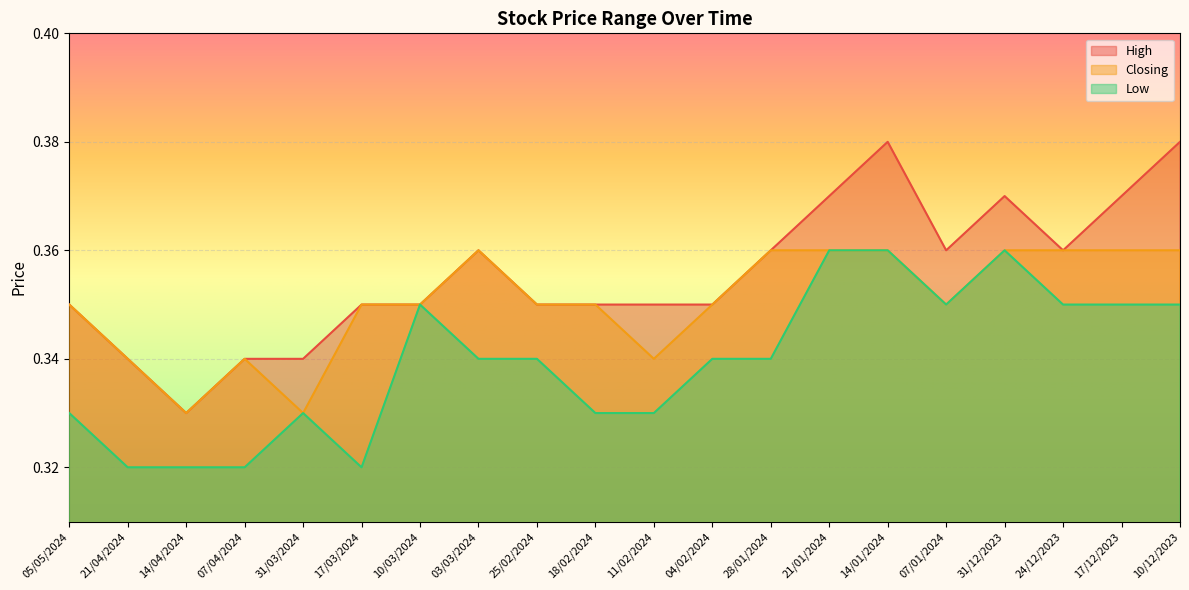

True or false: Closing and High cross at least once.

False